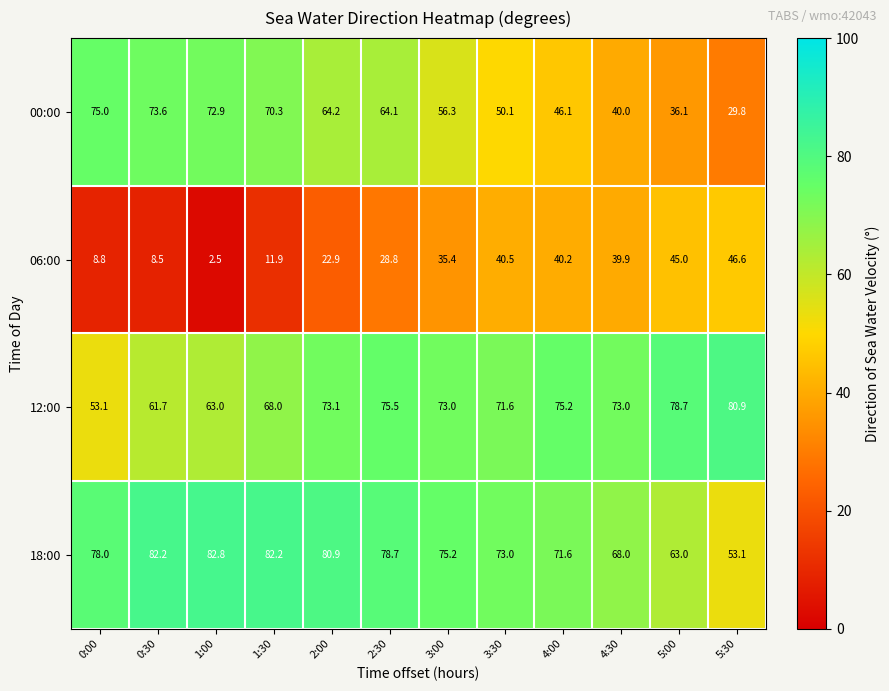

Rank the series at 2:30 from lowest to highest value.

06:00, 00:00, 12:00, 18:00